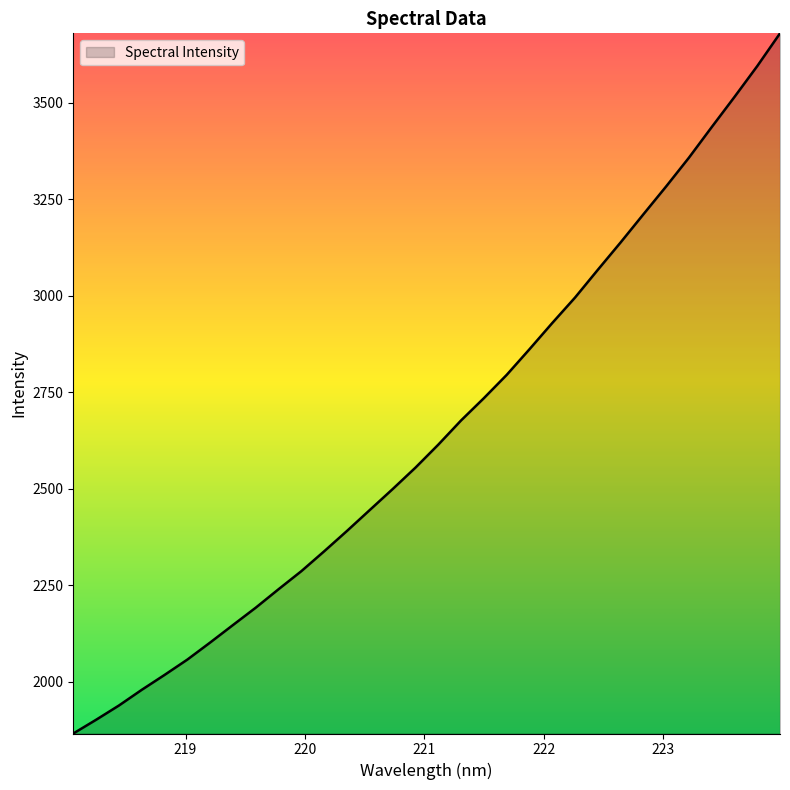

What is the greatest value displayed?

3680.3